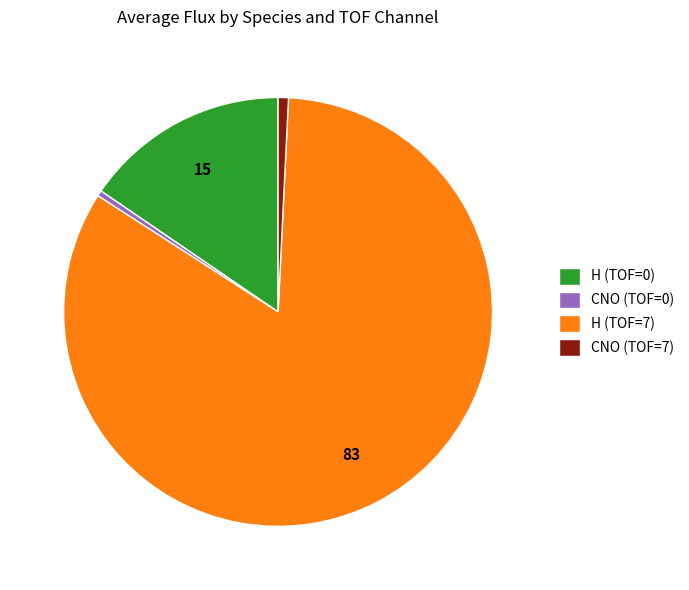

Combined, do CNO (TOF=0) and H (TOF=7) account for over 50%?

Yes